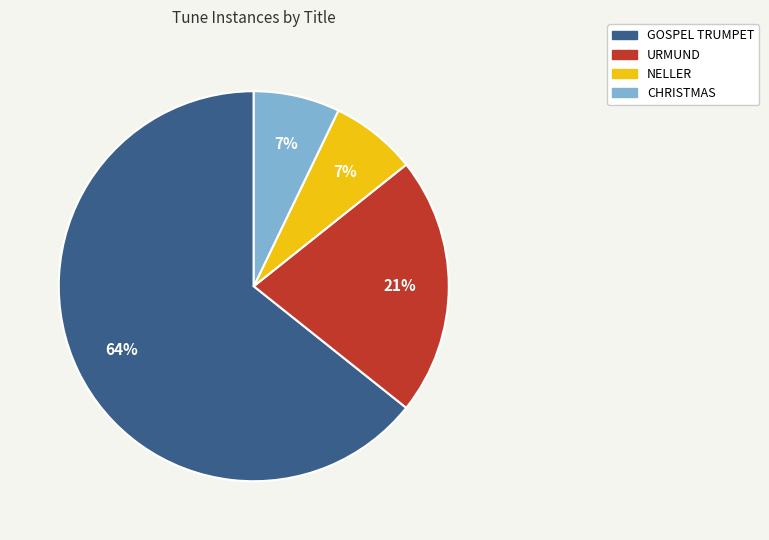

Which has a higher value, NELLER or GOSPEL TRUMPET?

GOSPEL TRUMPET